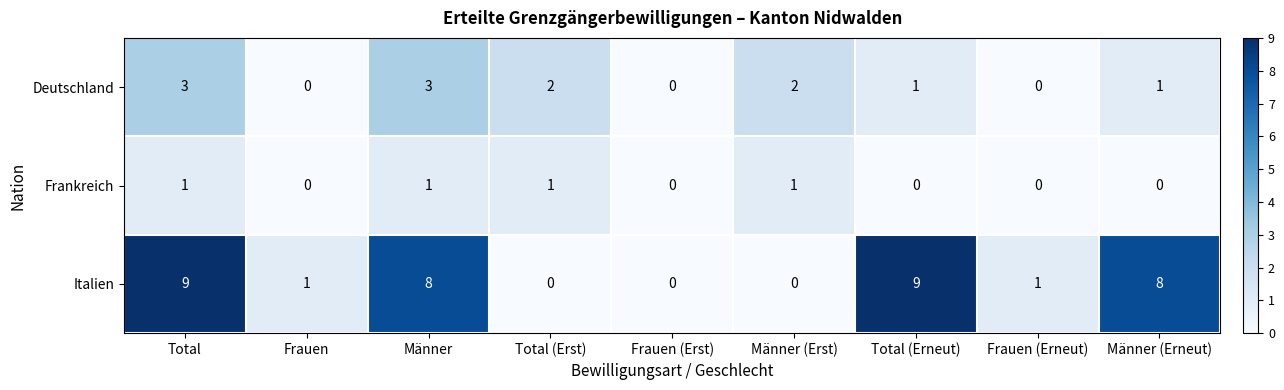

True or false: Frankreich has a value of 2 at Total (Erst).

False